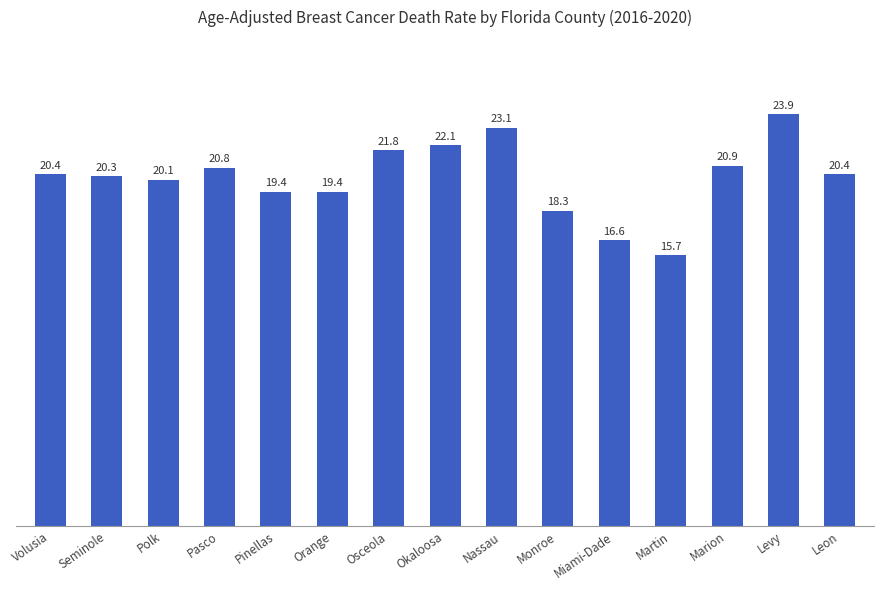

What is the sum of all values?

303.2